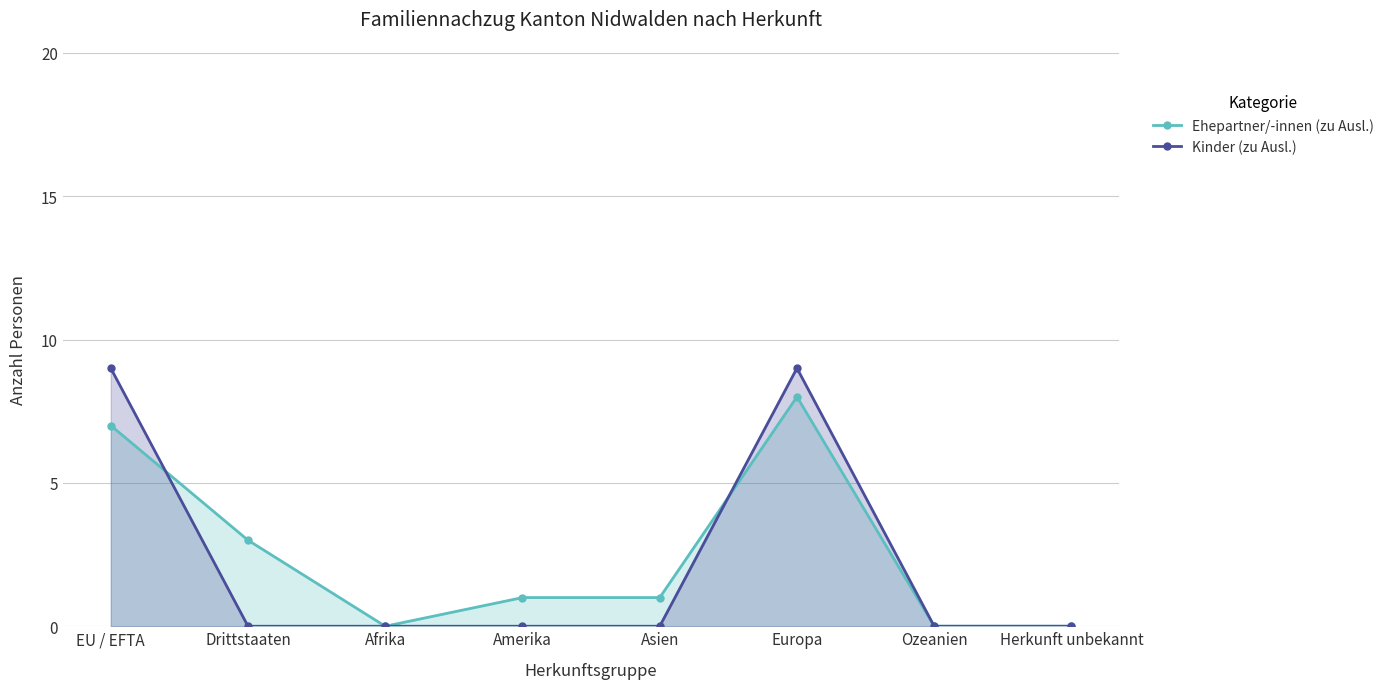

True or false: Ehepartner/-innen (zu Ausl.) has more than 0 interior local peaks.

True